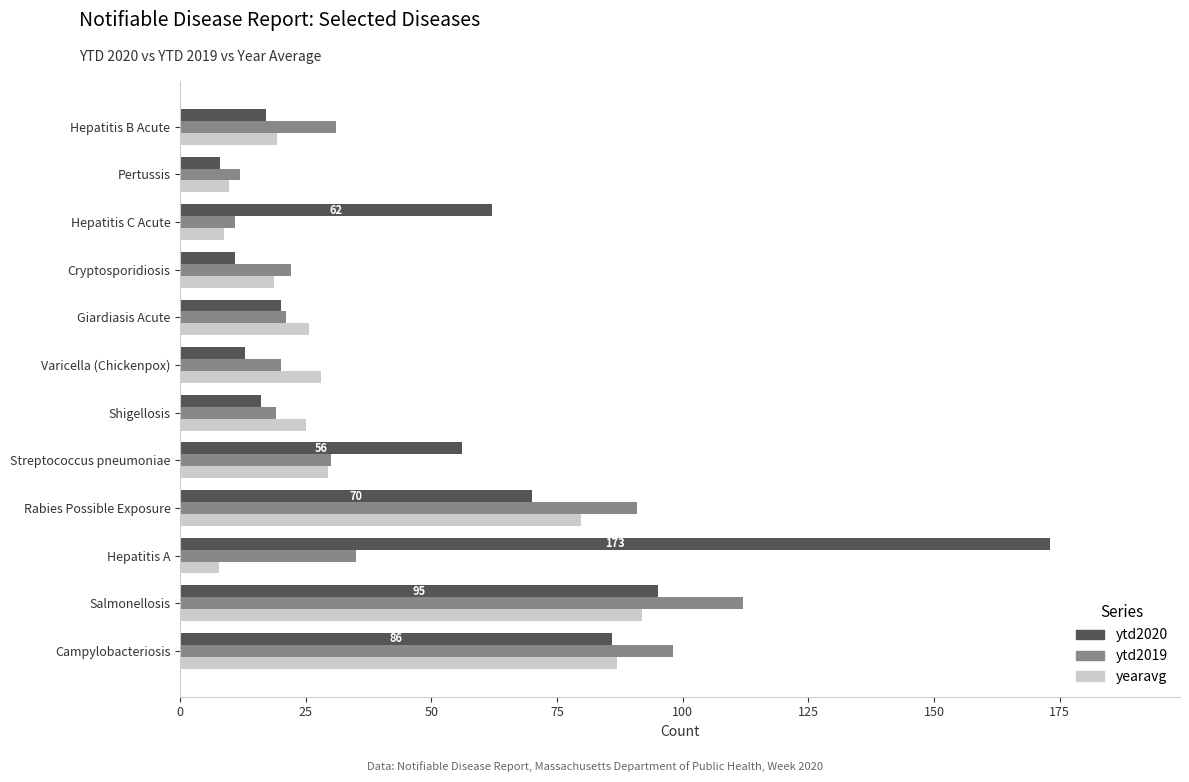

Is it true that yearavg equals 29.4 at Streptococcus pneumoniae?

True